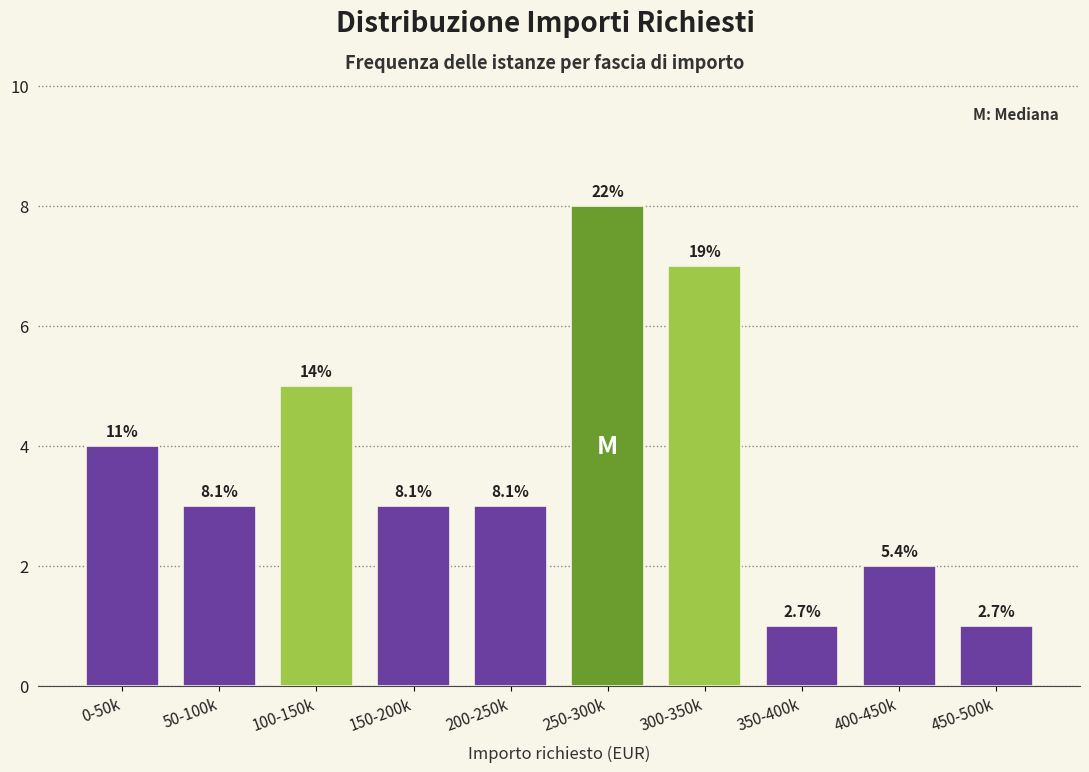

Does the chart contain any negative values?

No